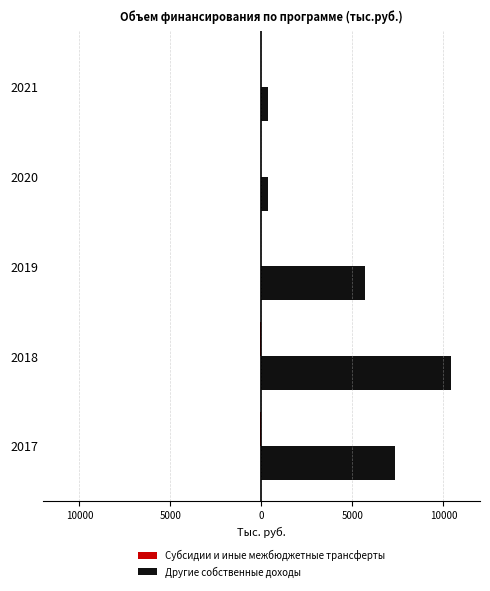

At how many categories does at least one series exceed 682?

3